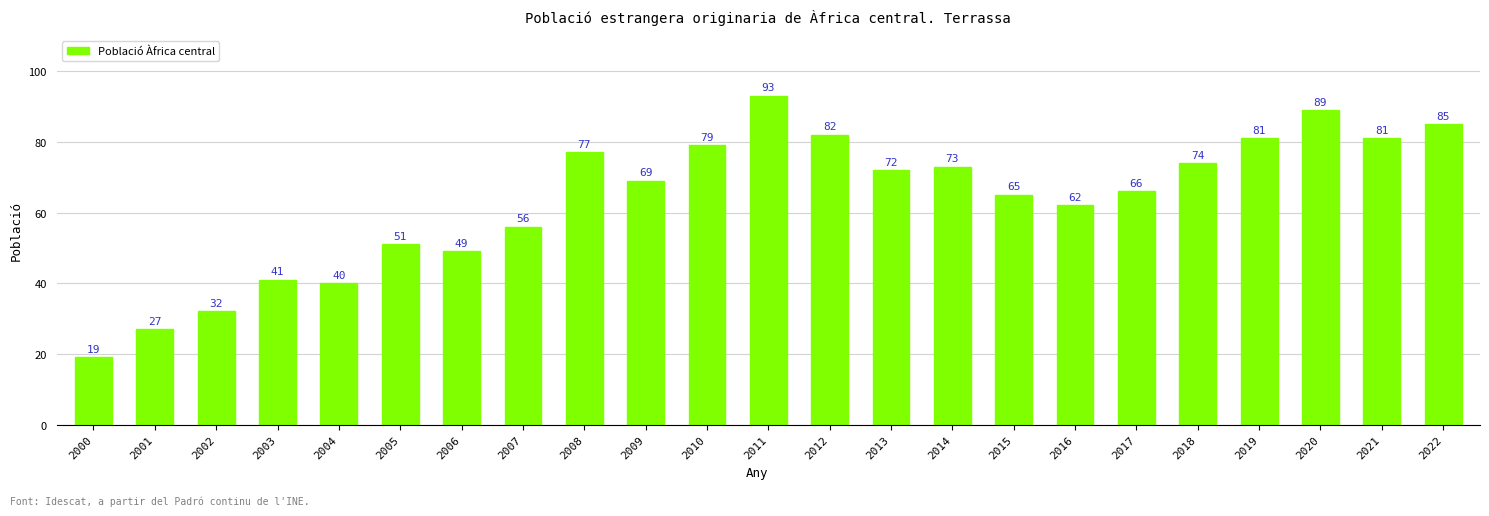

How many bars are there in total?

23